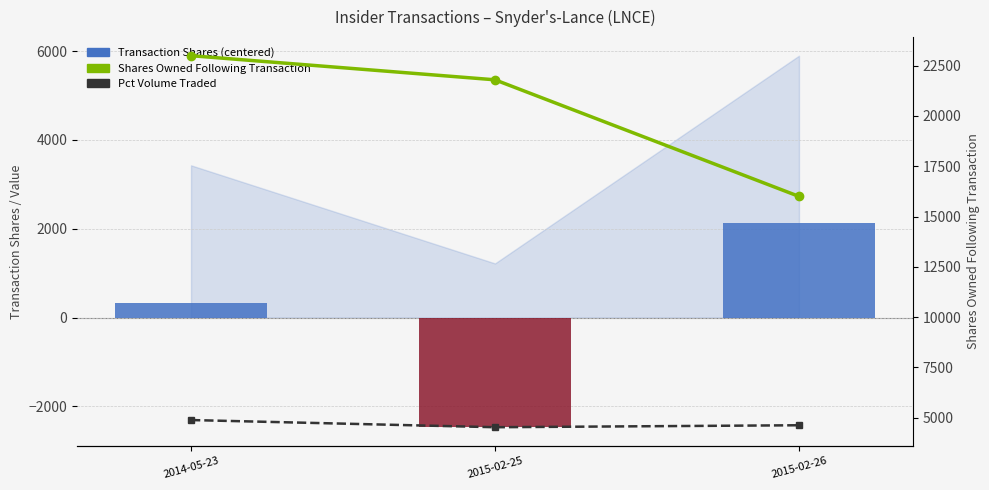

What are all the series names shown in the legend?

Transaction Shares (centered), Shares Owned Following Transaction, Pct Volume Traded